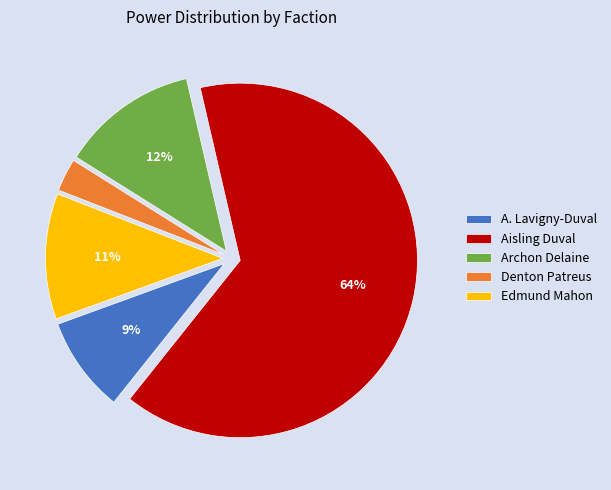

Do Denton Patreus and Edmund Mahon together represent more than half of the pie?

No